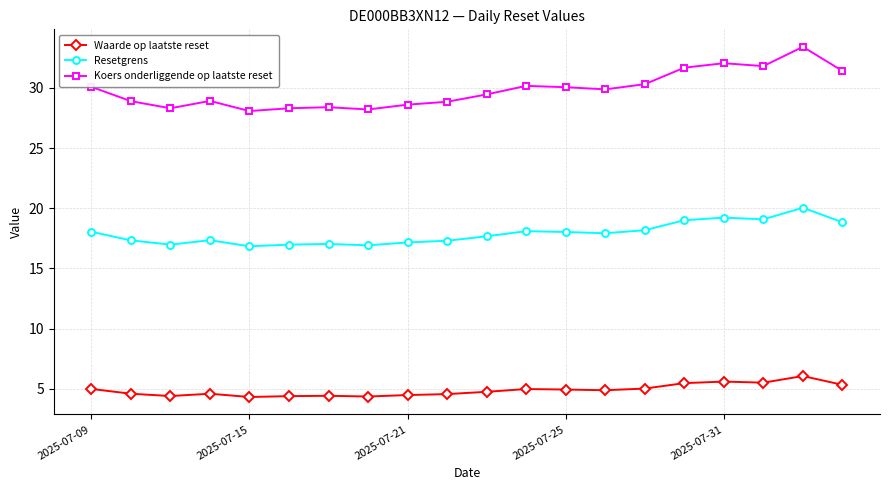

True or false: Waarde op laatste reset has more than 1 points higher than both neighbors.

True